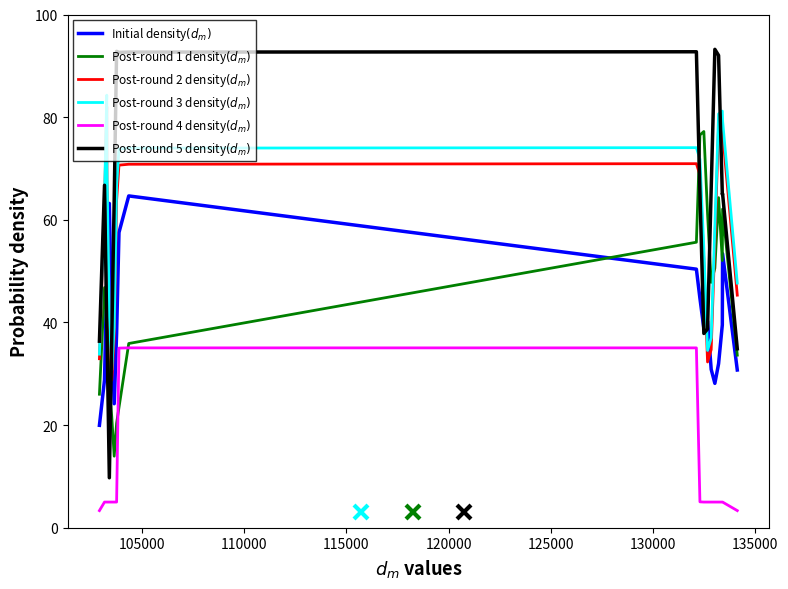

At how many categories does at least one series exceed 18?

20